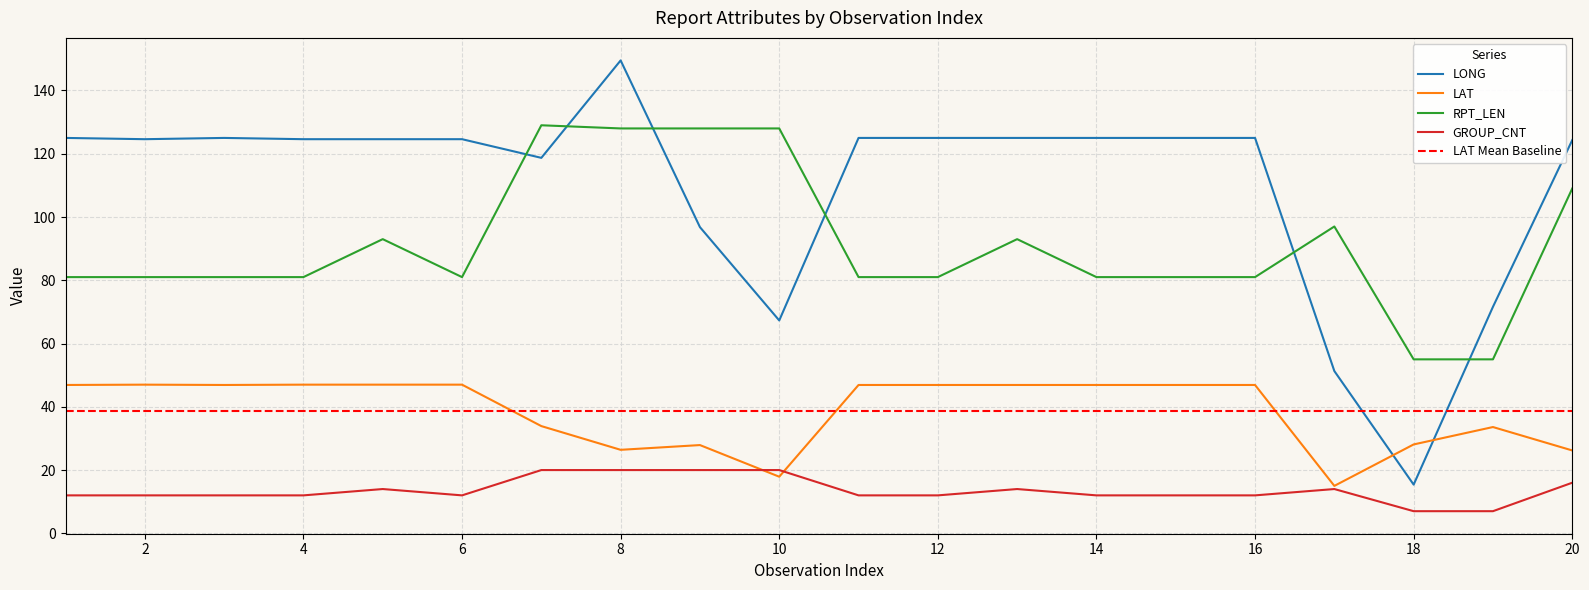

Which category has the highest value in the RPT_LEN series?

7